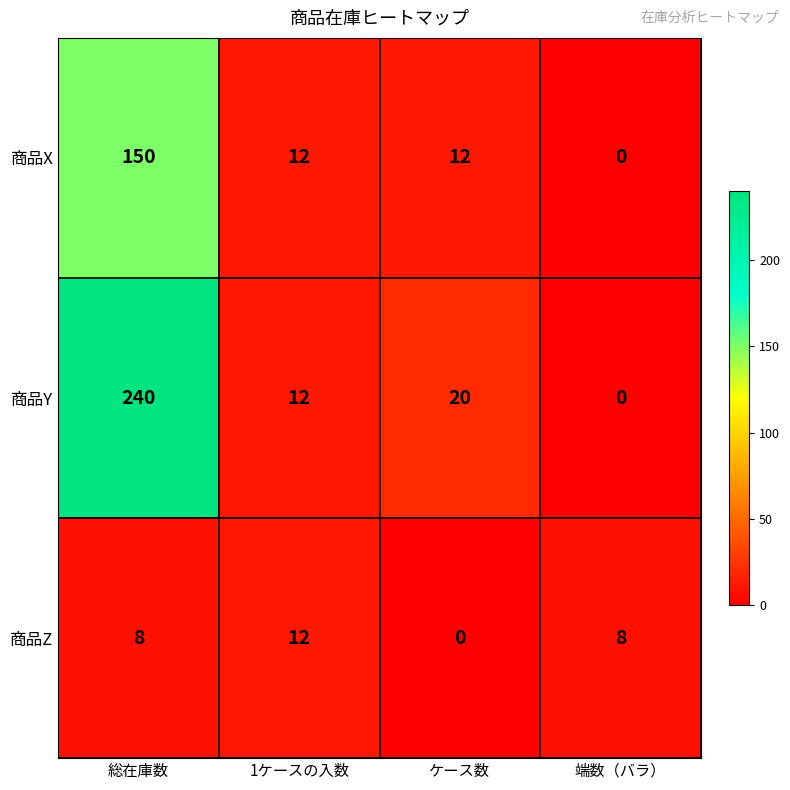

How many data points in 商品X are less than 12?

1